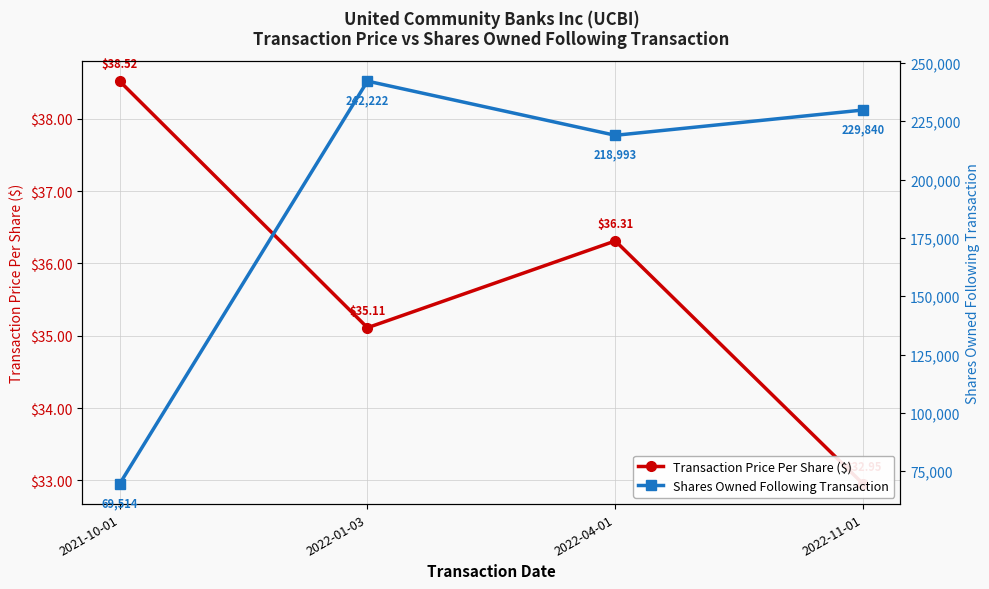

At how many categories does at least one series exceed 239341?

1